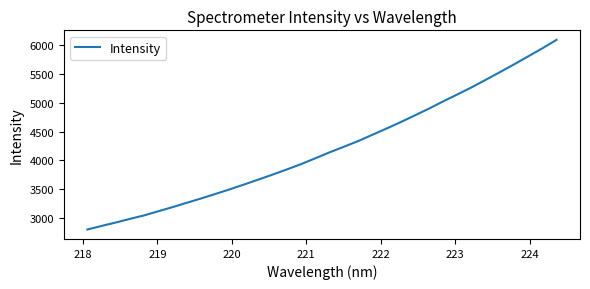

What is the greatest value displayed?

6097.8